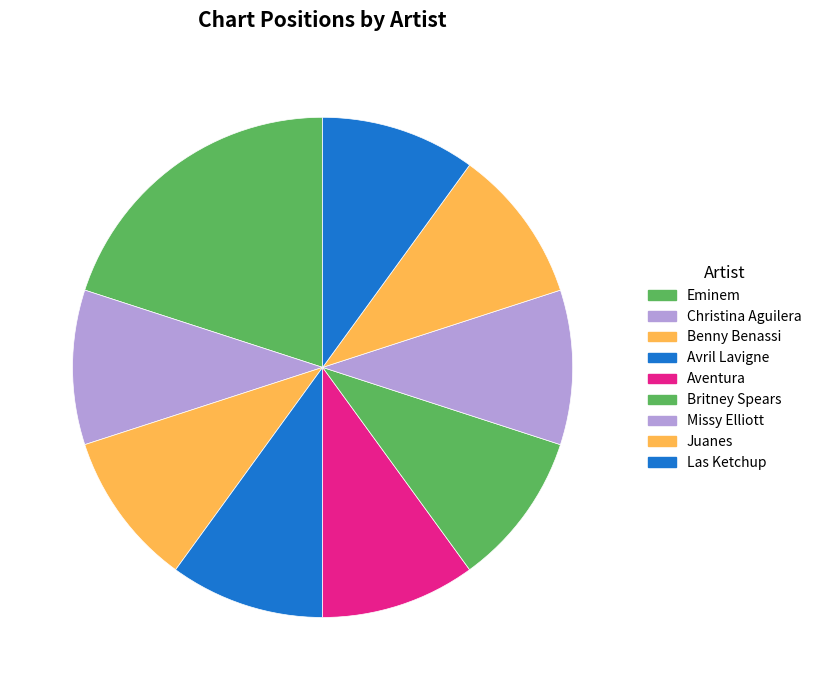

Does Eminem account for over 50% of the chart?

No